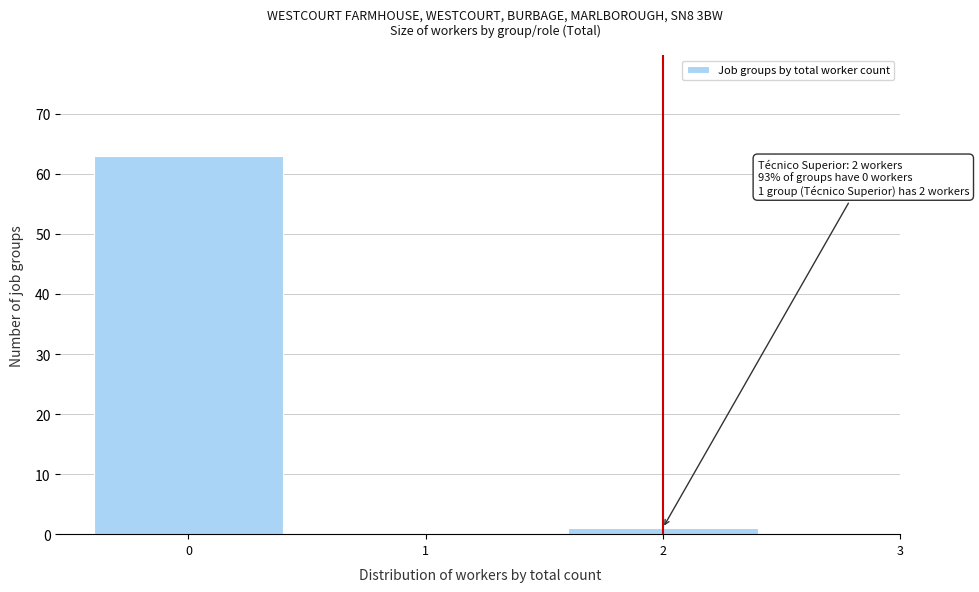

Over which range of the x-axis is the bar tallest?

-0.5 to 0.5